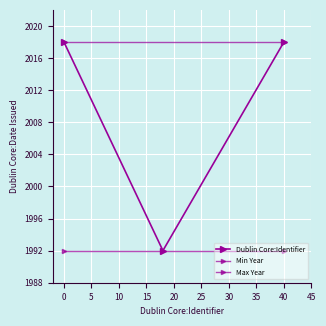

What is the sum of all values?

6028